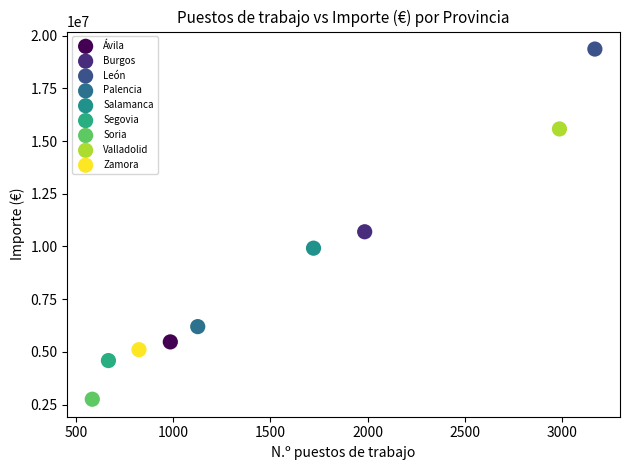

What are all the series names shown in the legend?

Ávila, Burgos, León, Palencia, Salamanca, Segovia, Soria, Valladolid, Zamora